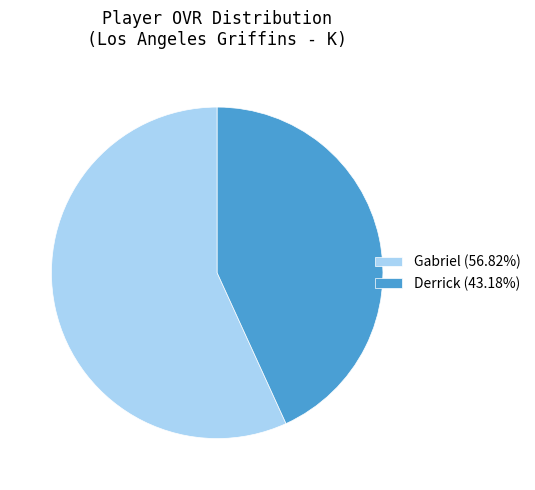

How many segments does this pie chart have?

2